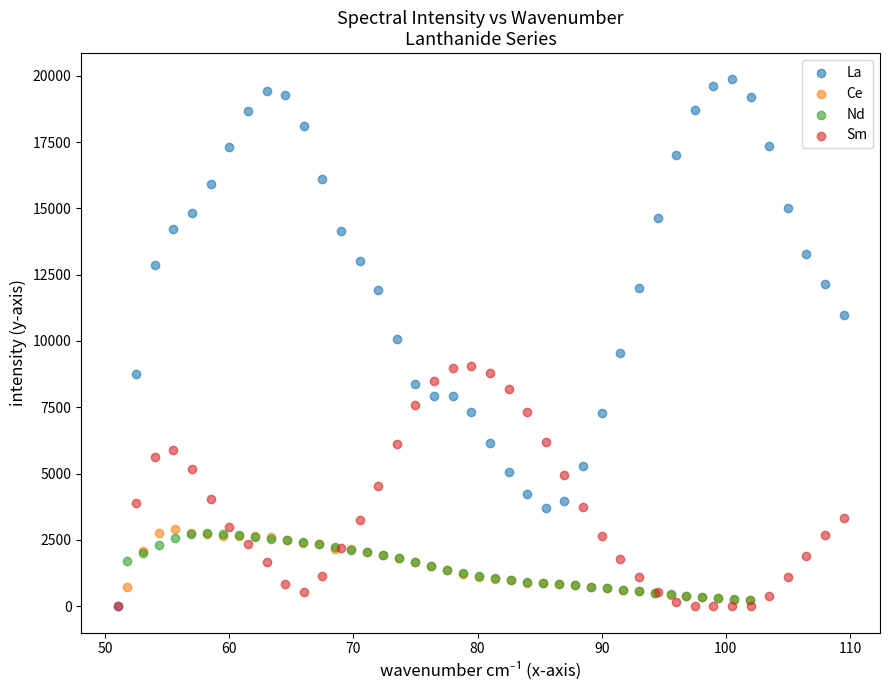

Which series has the widest spread of Y values?

La